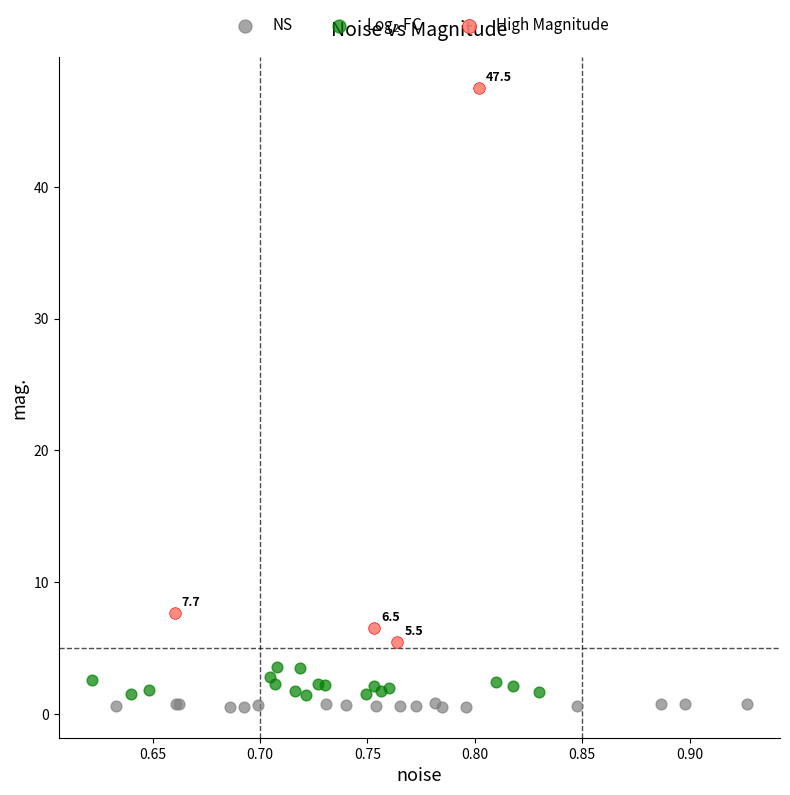

Which series contains the highest Y value?

High Magnitude